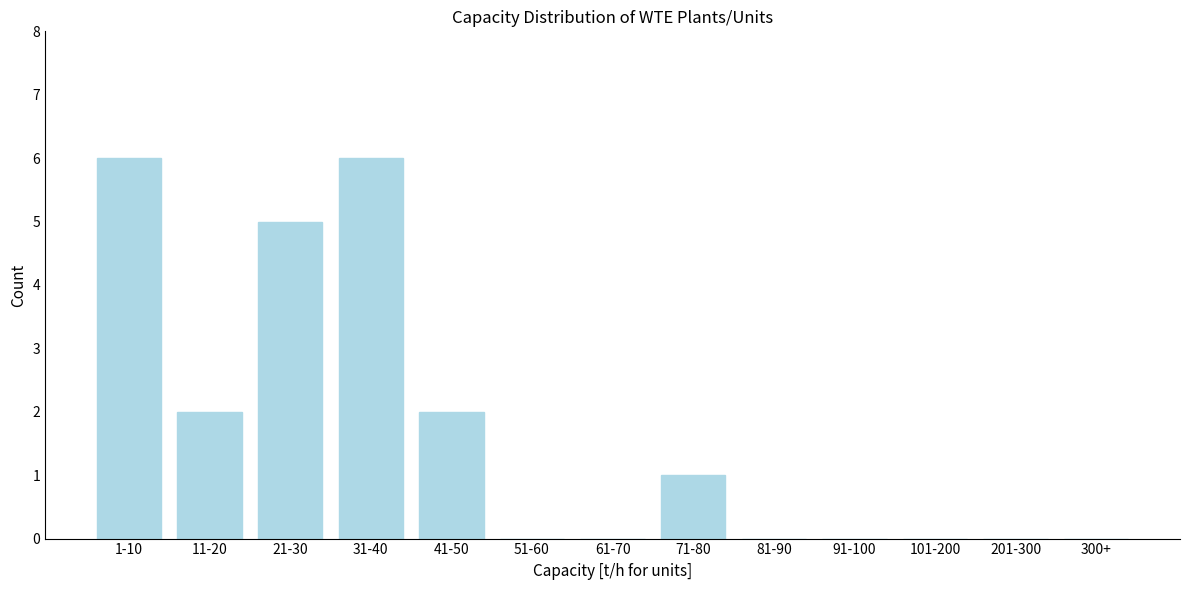

Reading left to right, transcribe all the data shown in this chart.

1-10=6	11-20=2	21-30=5	31-40=6	41-50=2	51-60=0	61-70=0	71-80=1	81-90=0	91-100=0	101-200=0	201-300=0	300+=0